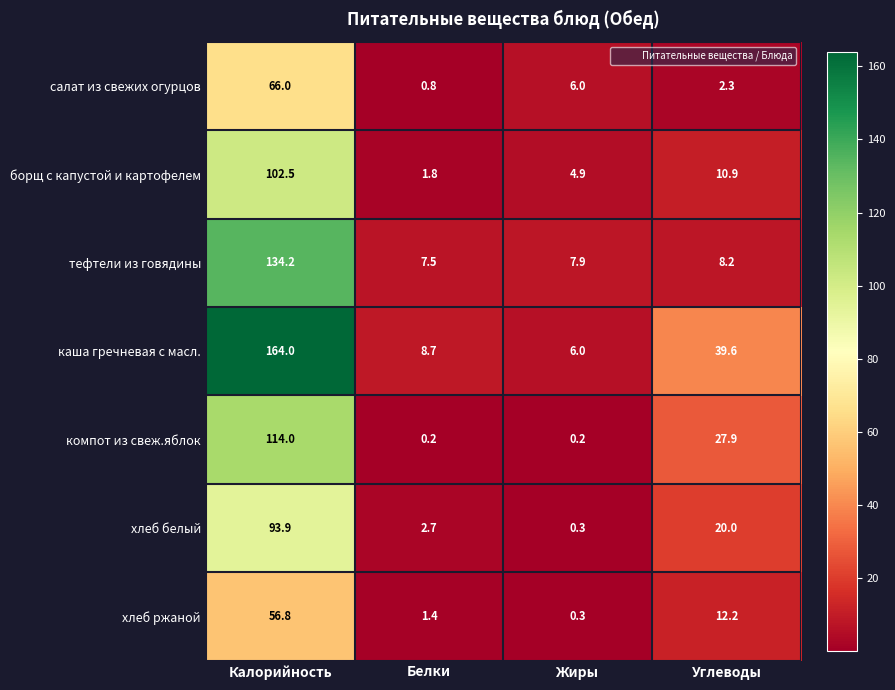

Reading left to right, what are all the values shown in this chart?

салат из свежих огурцов: 66.0	0.8	6.0	2.3
борщ с капустой и картофелем: 102.5	1.8	4.9	10.9
тефтели из говядины: 134.2	7.5	7.9	8.2
каша гречневая с масл.: 164.0	8.7	6.0	39.6
компот из свеж.яблок: 114.0	0.2	0.2	27.9
хлеб белый: 93.9	2.7	0.3	20.0
хлеб ржаной: 56.8	1.4	0.3	12.2